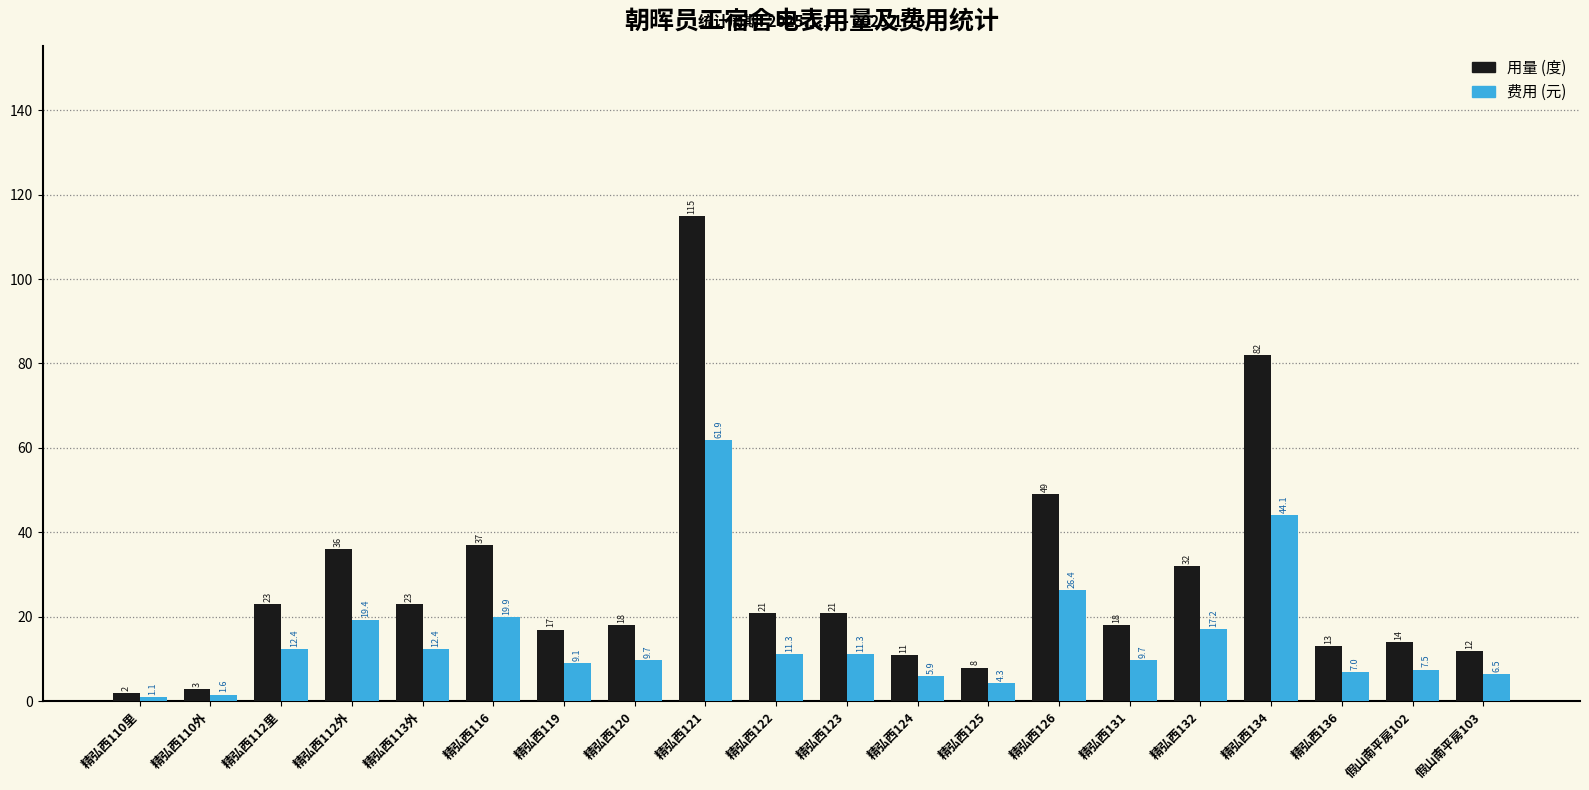

How many distinct data groups are displayed?

2